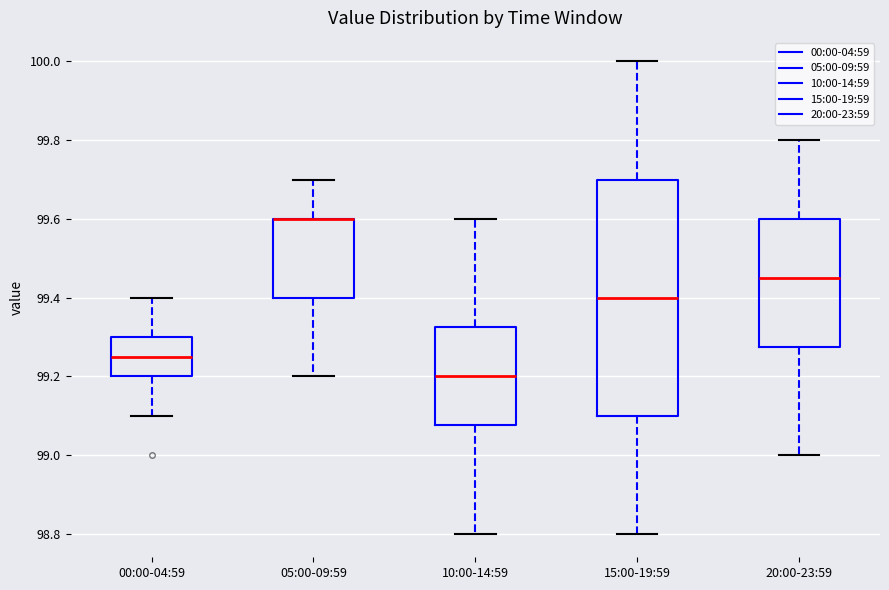

Reading left to right, transcribe this box plot: for each box, give where its median line is, the range the box spans, and where its two whiskers end, as read against the y-axis. The values are not printed on the chart, so give them approximately, as read against the axis.

00:00-04:59: median 99.26, box 99.20 to 99.30, whiskers 99.10 to 99.40
05:00-09:59: median 99.60 (drawn on the box's upper edge), box 99.40 to 99.60, whiskers 99.20 to 99.70
10:00-14:59: median 99.20, box 99.08 to 99.32, whiskers 98.80 to 99.60
15:00-19:59: median 99.40, box 99.10 to 99.70, whiskers 98.80 to 100.00
20:00-23:59: median 99.46, box 99.28 to 99.60, whiskers 99.00 to 99.80